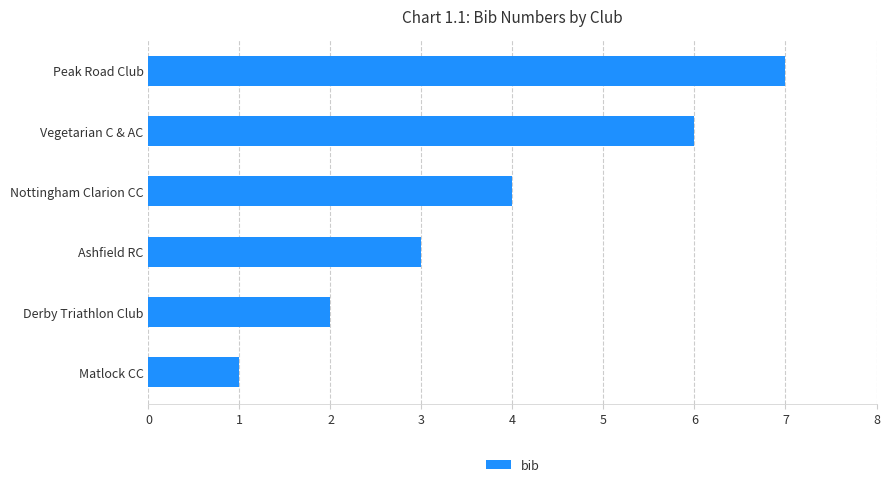

Reading bottom to top, extract all data points from this chart.

1	2	3	4	6	7